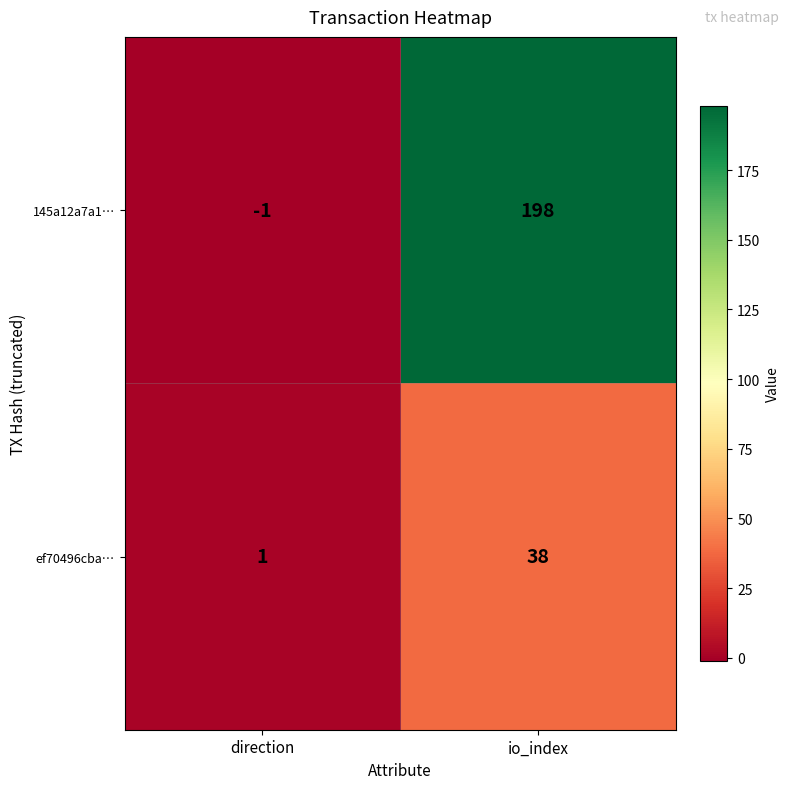

Which label corresponds to the largest value in the chart?

io_index